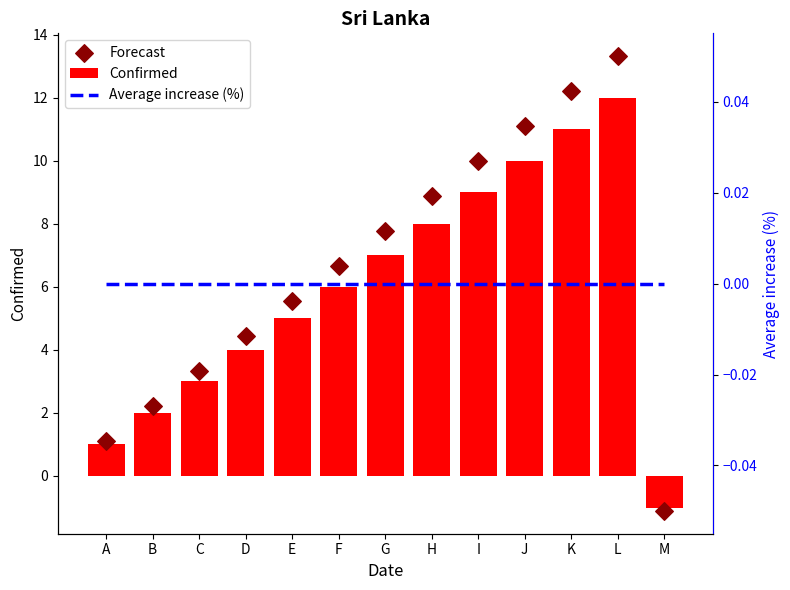

Which series has the largest total across all categories?

Forecast